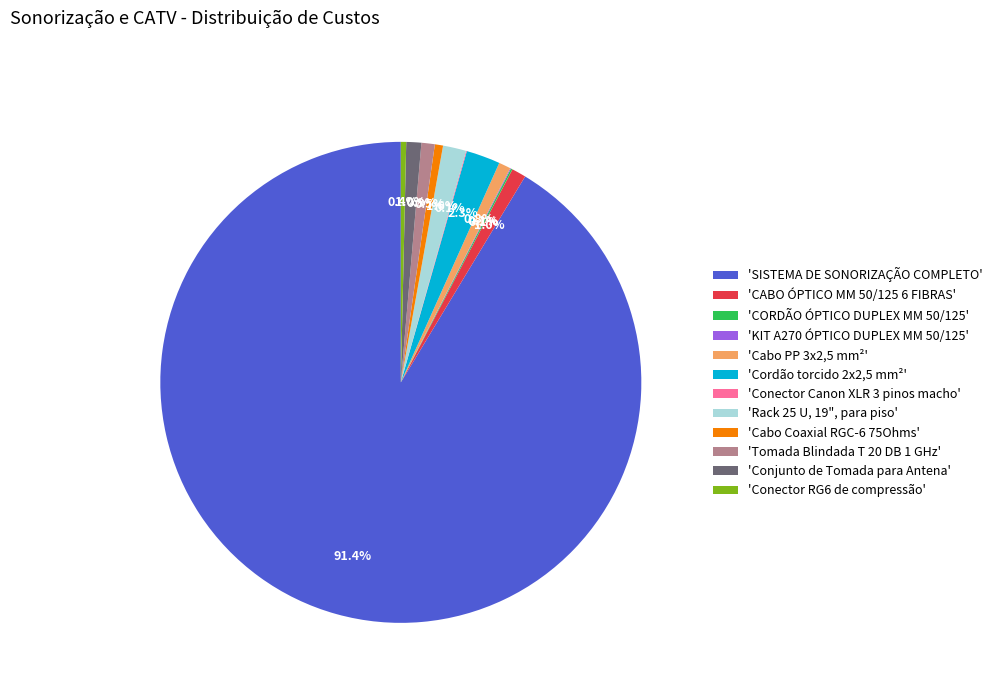

Which category has the biggest portion of the pie?

'SISTEMA DE SONORIZAÇÃO COMPLETO'